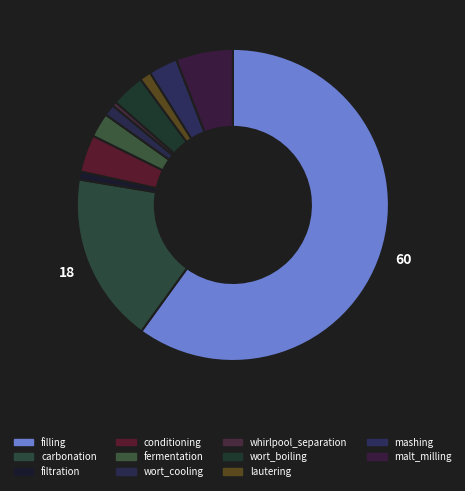

Count the number of slices in the pie.

11